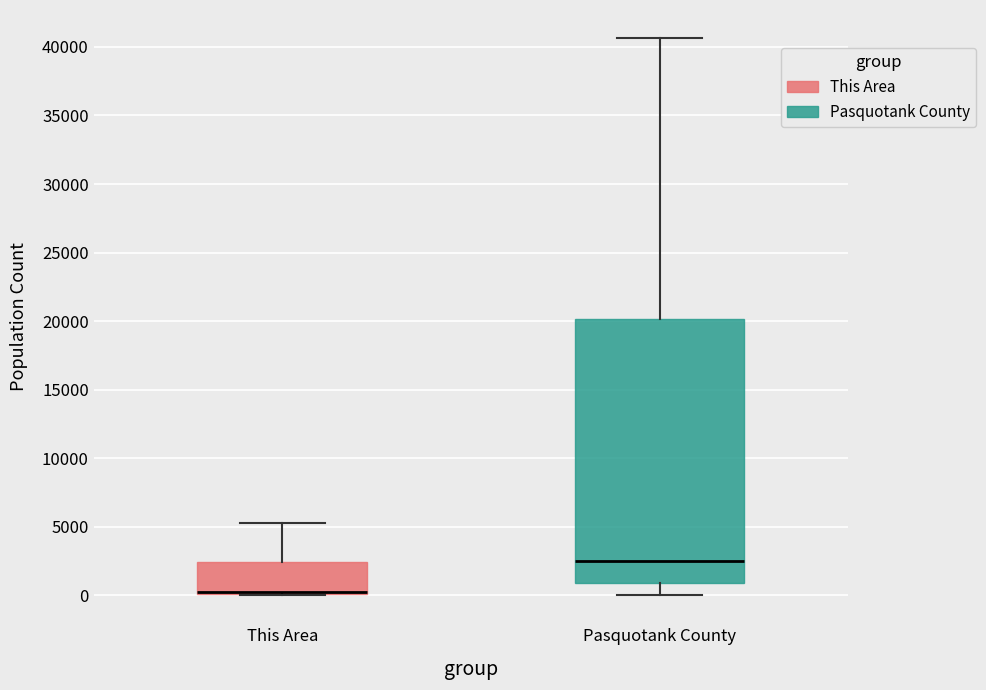

Where is the lower edge of the box for Pasquotank County on the y-axis? The values are not printed on the chart, so give them approximately, as read against the axis.

1000